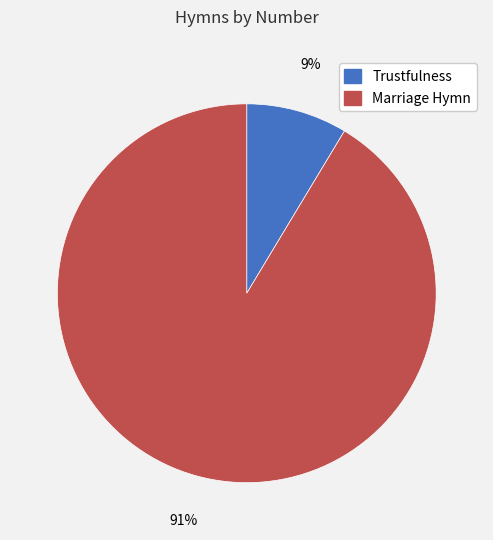

Which category accounts for the majority?

Marriage Hymn